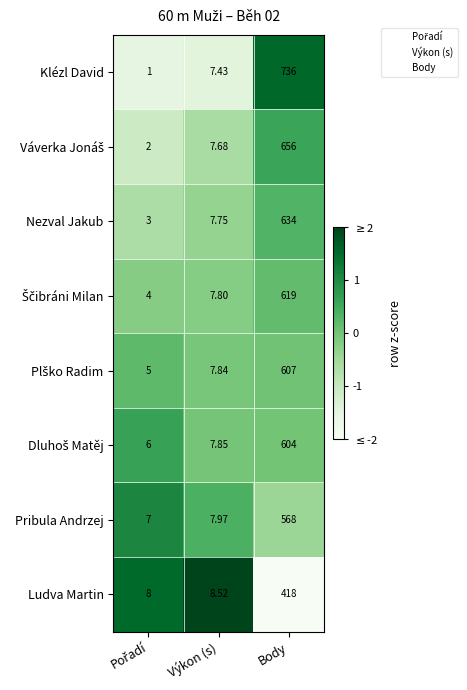

Where does the Klézl David series first go above 7?

Výkon (s)